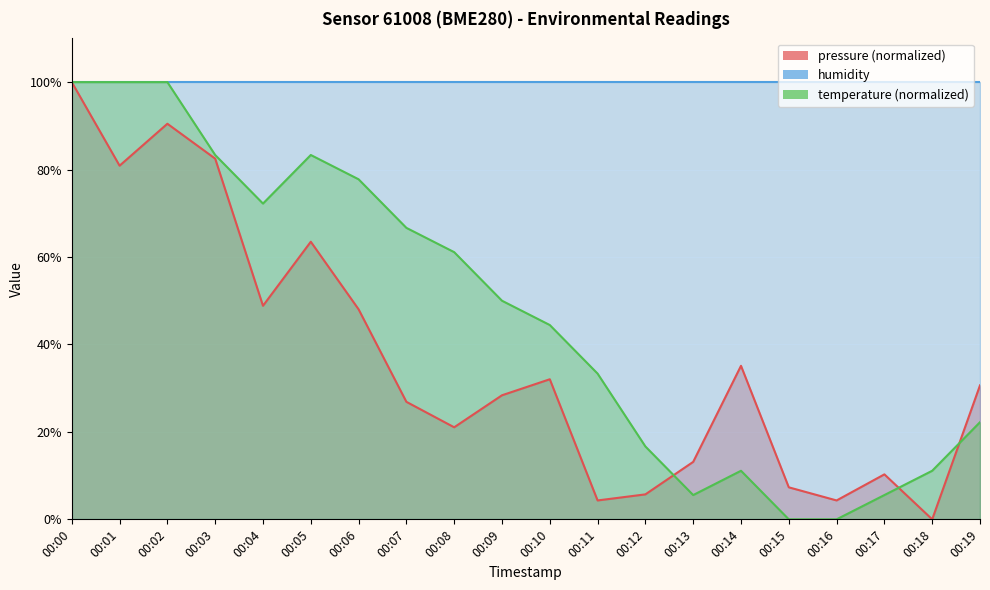

Between which two adjacent categories do pressure and temperature first intersect?

00:12 and 00:13